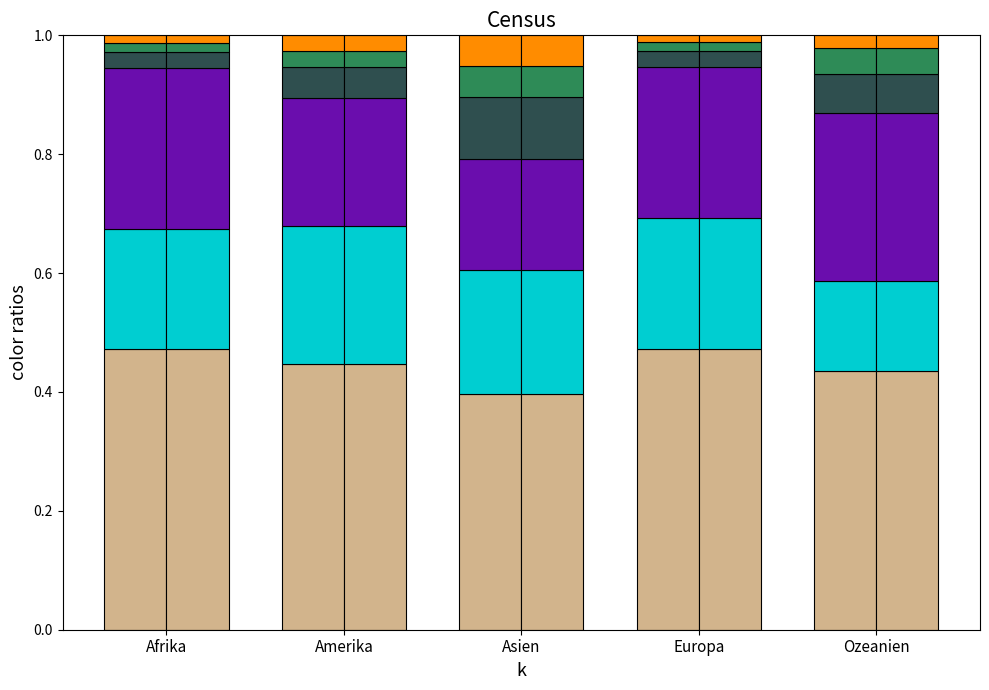

Read the Aufenthalter (B) Total value at Amerika.

0.4